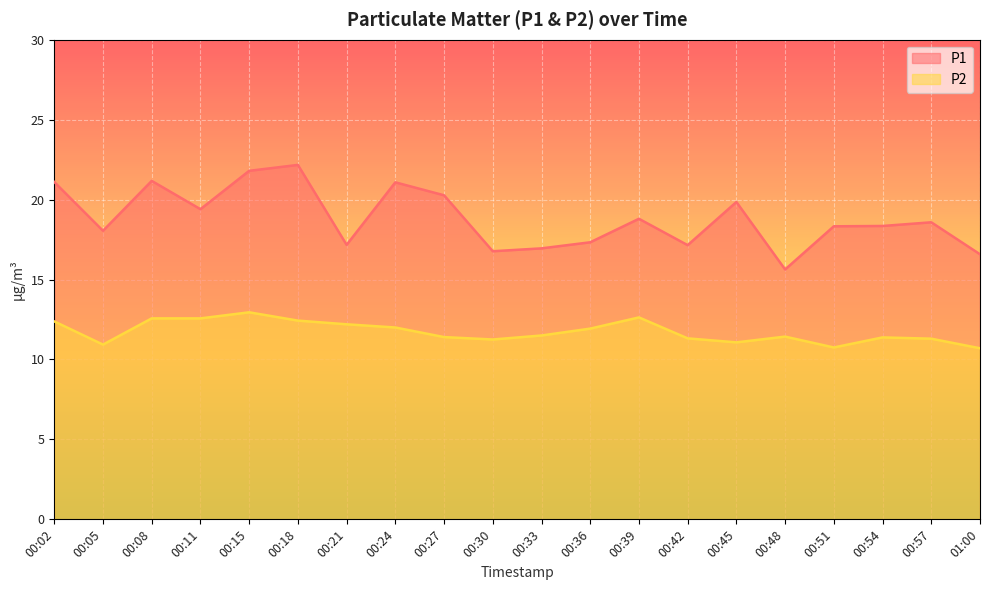

Which has a higher value, 00:15 or 01:00?

00:15